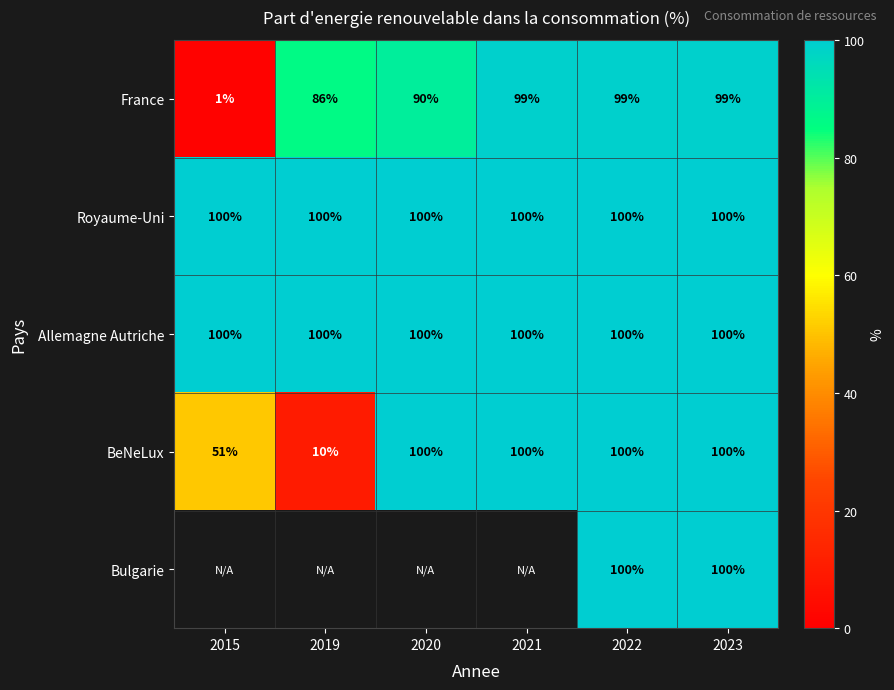

What is the difference between the maximum and minimum values in the BeNeLux series?

90